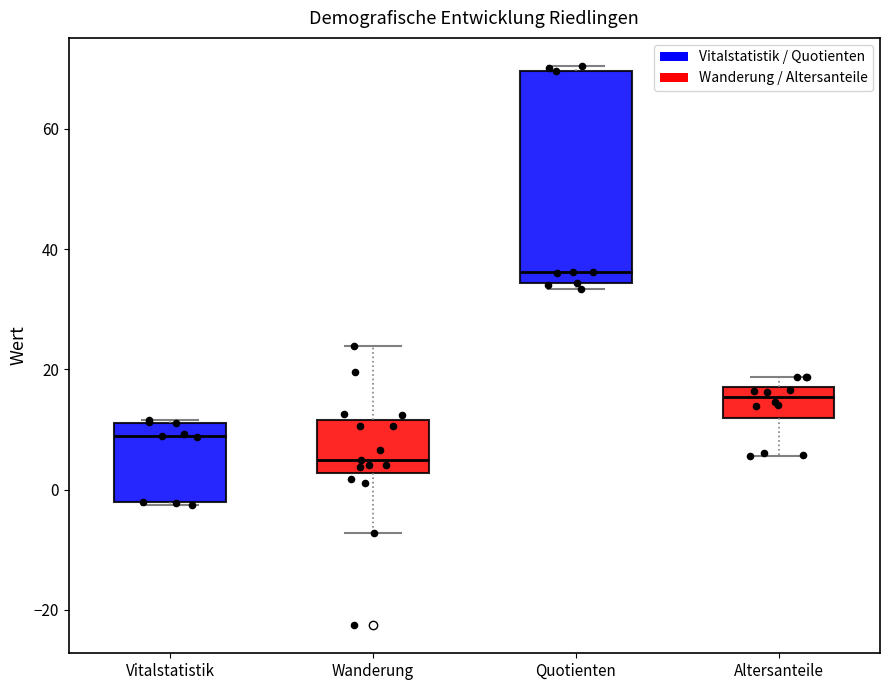

Which box is the tallest, from its lower edge to its upper edge?

Quotienten